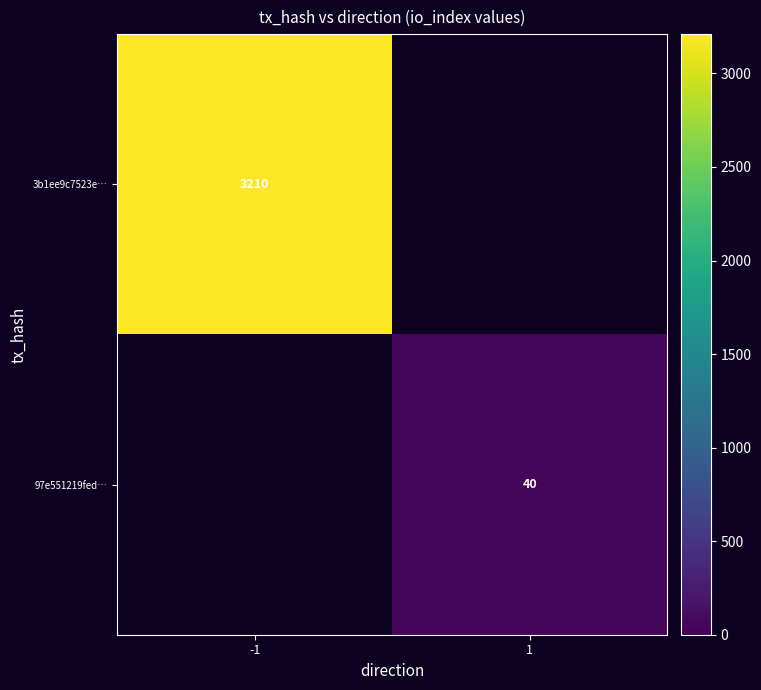

At how many categories does at least one series exceed 53?

1